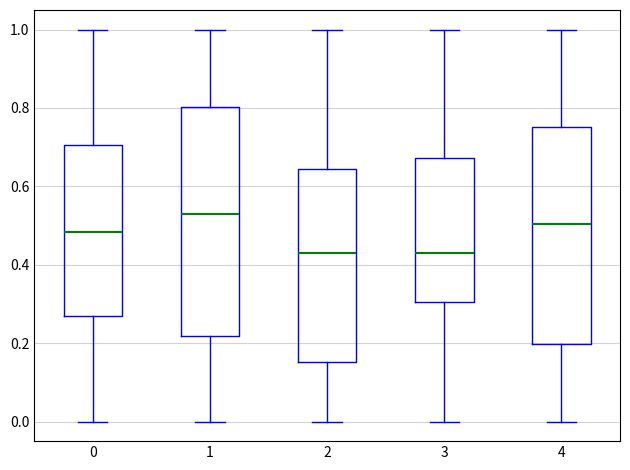

Comparing the boxes themselves (not the whiskers), which one is the tallest?

1